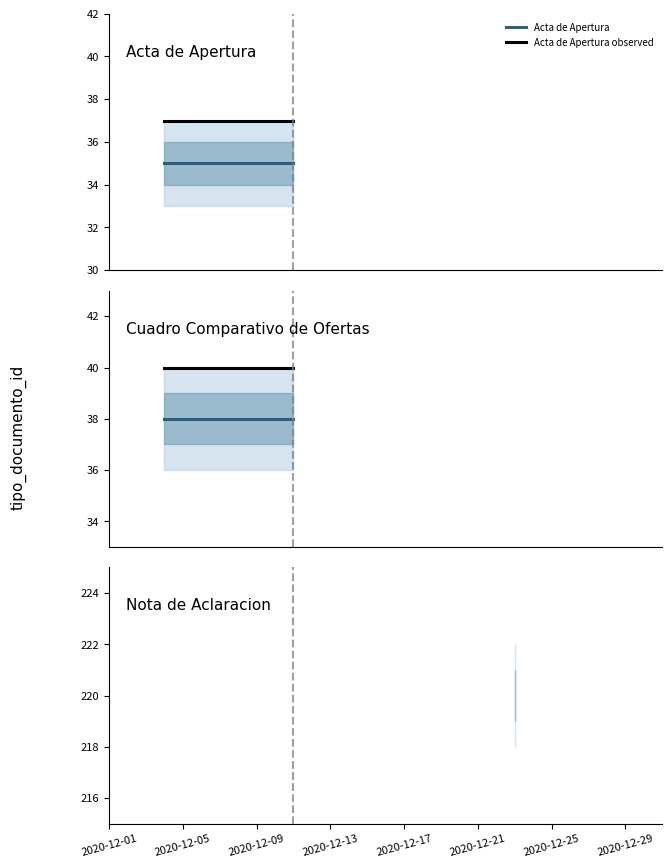

What is the approximate value of Cuadro Comparativo de Ofertas at 2020-12-01?

38